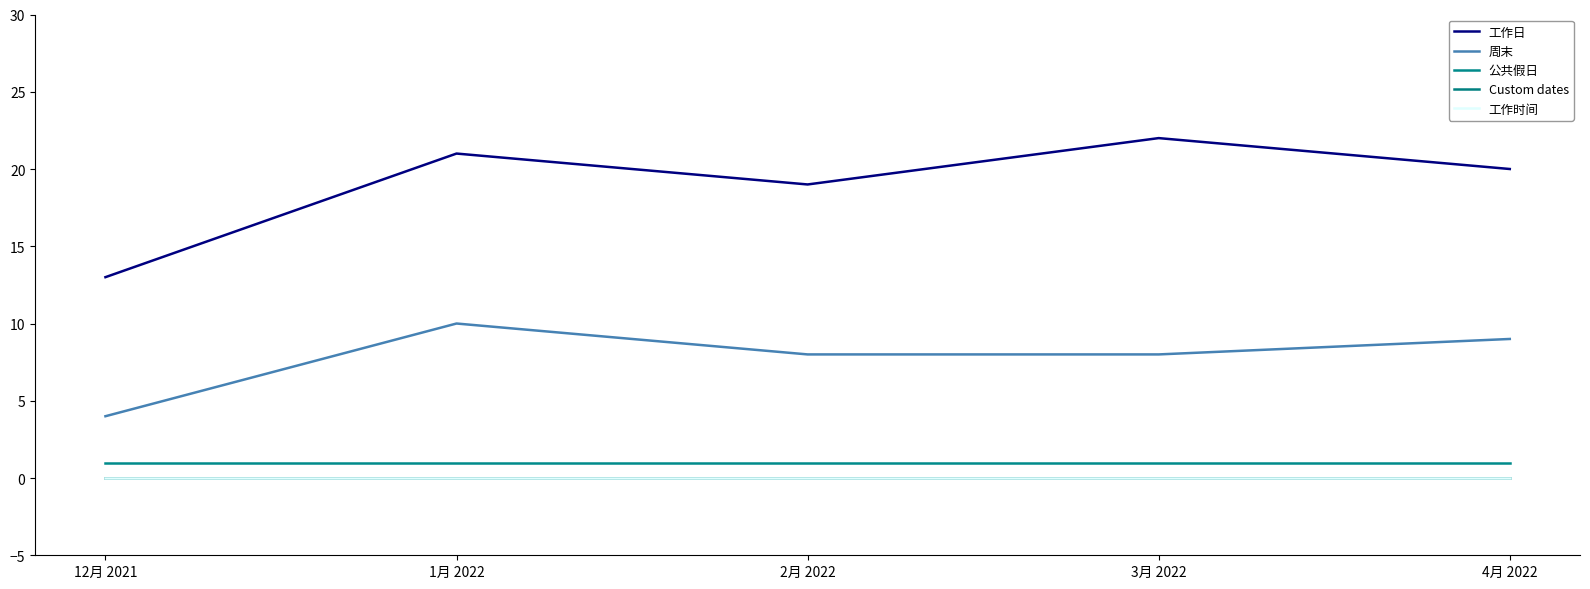

At which label does 周末 reach its peak?

1月 2022